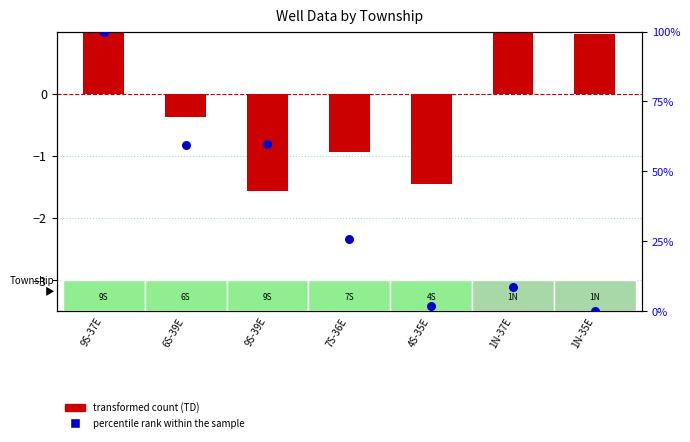

Which series has the largest total across all categories?

percentile rank within the sample